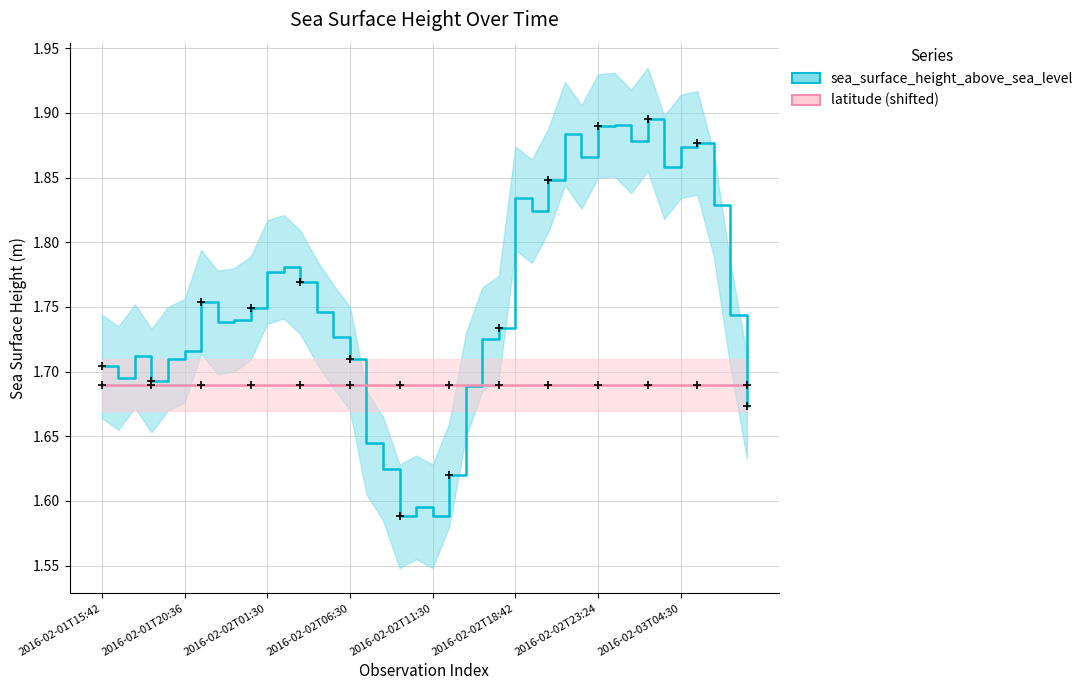

Count the sea_surface_height_above_sea_level values in the range 1 to 2.

40